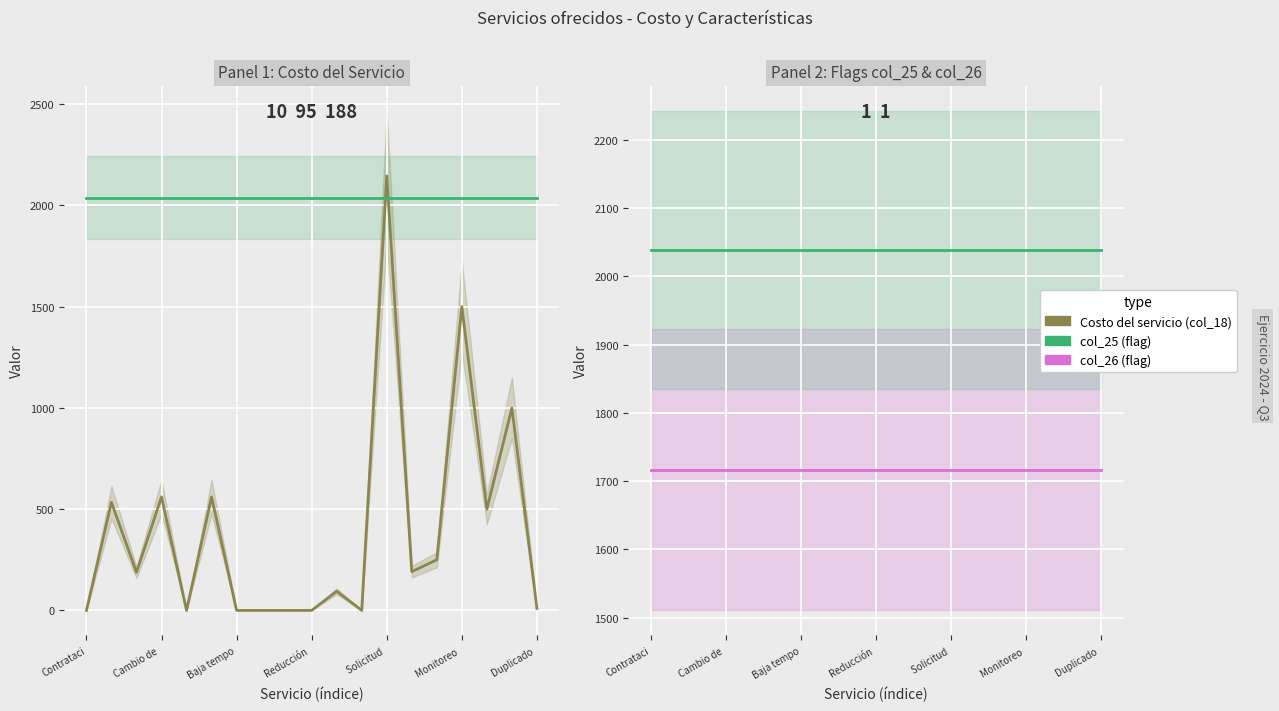

What is the label of the 11th point from the right?

8